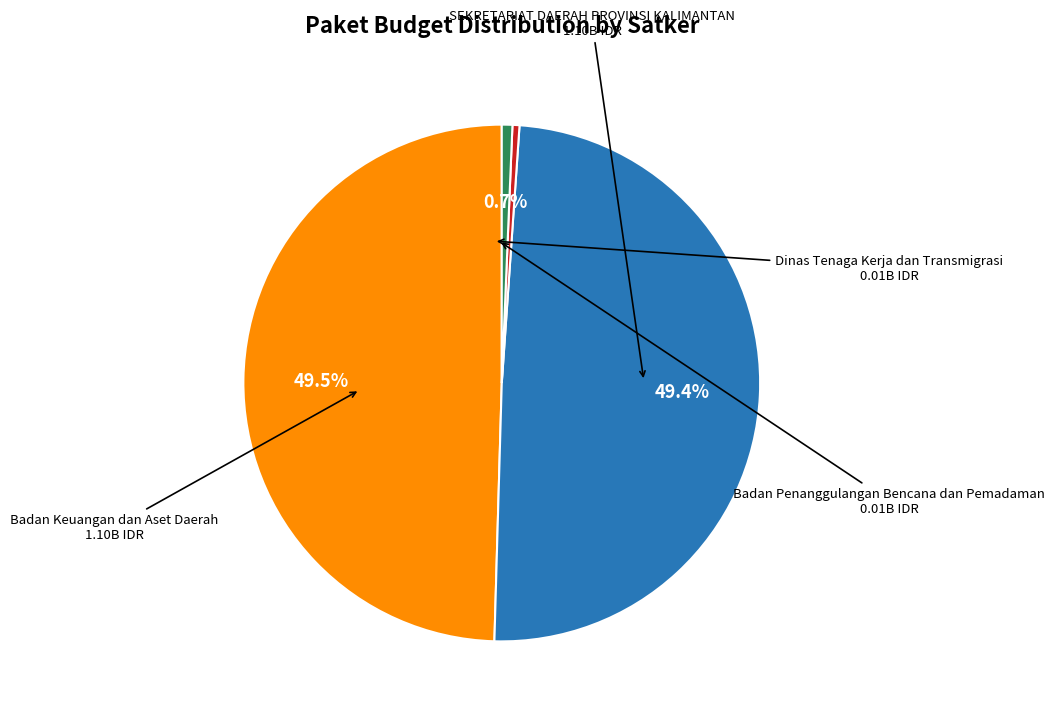

Is there a majority slice in this chart?

No